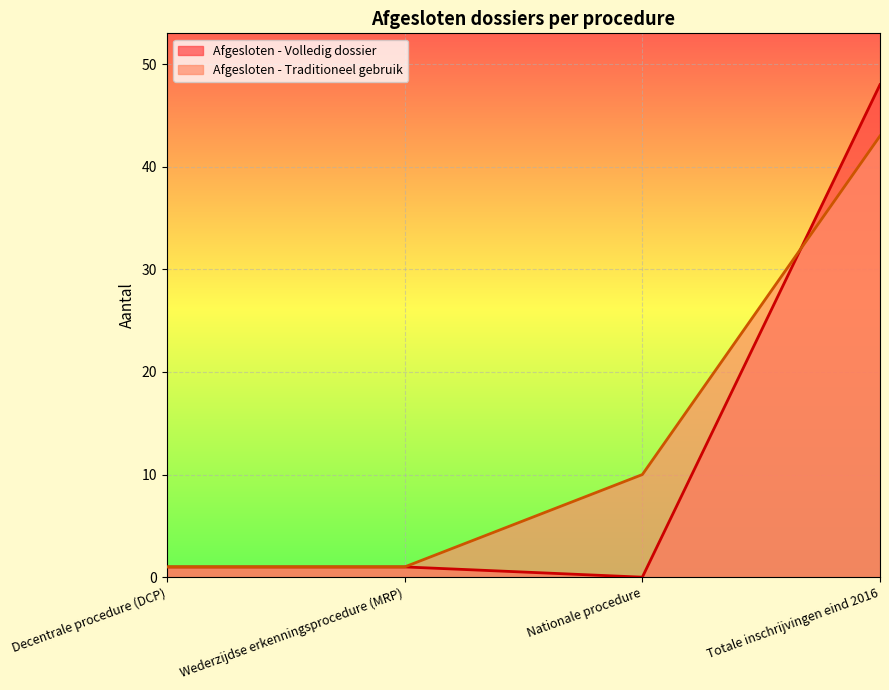

At which category is the sum across all series the highest?

Totale inschrijvingen eind 2016